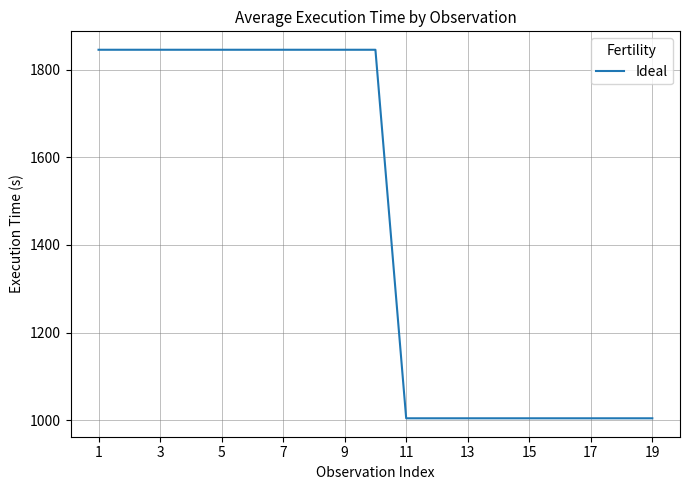

What is the difference between the maximum and second lowest values?

840